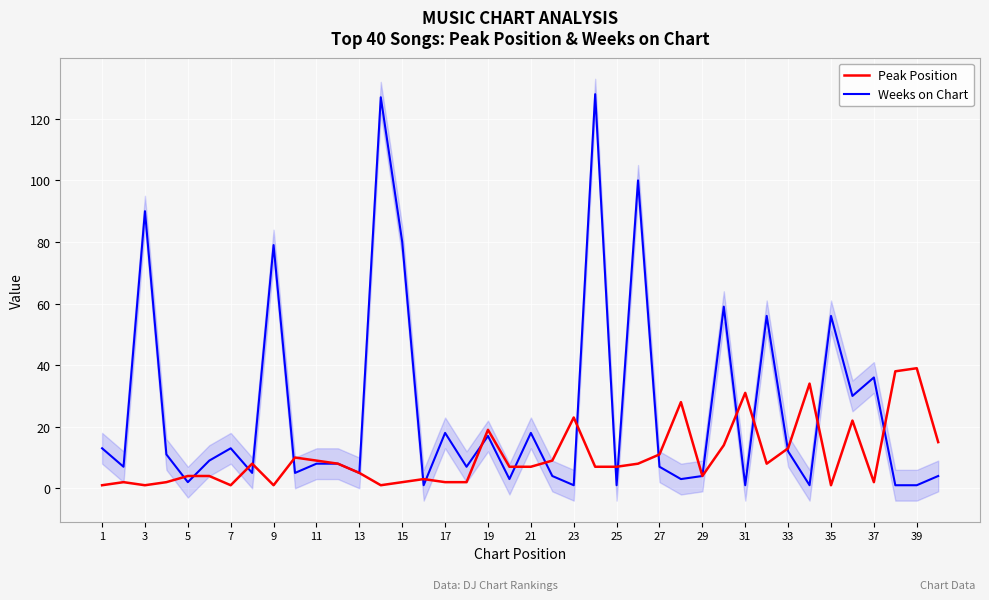

How many distinct data groups are displayed?

2